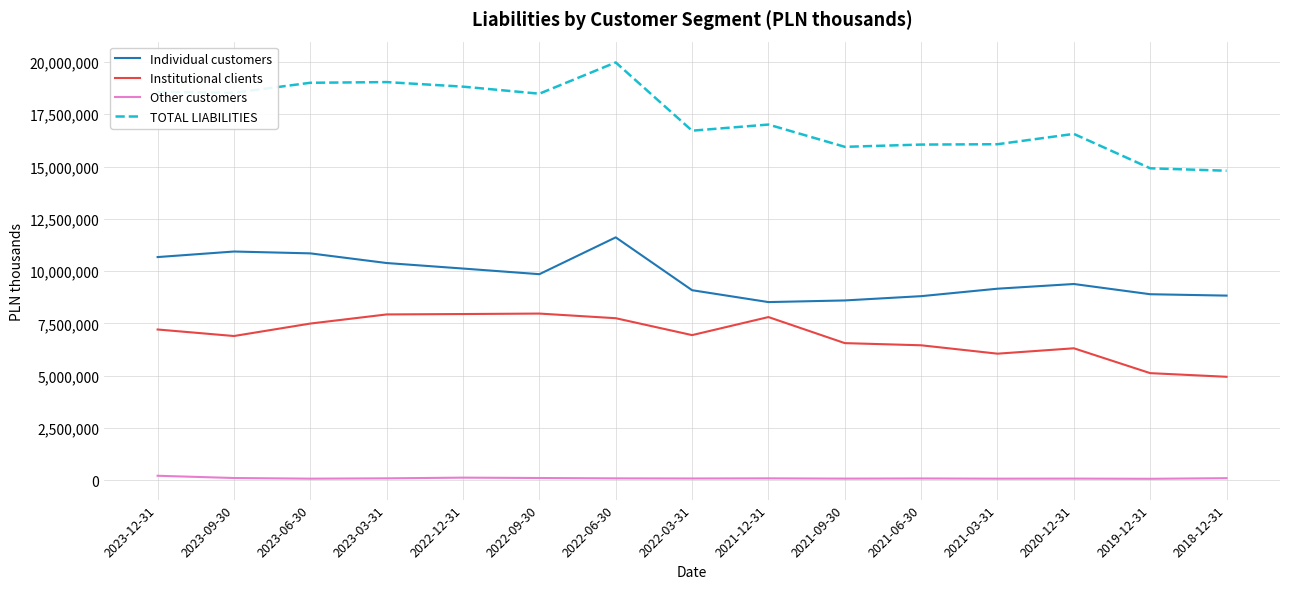

What is the average value of the Individual customers series?

9710933